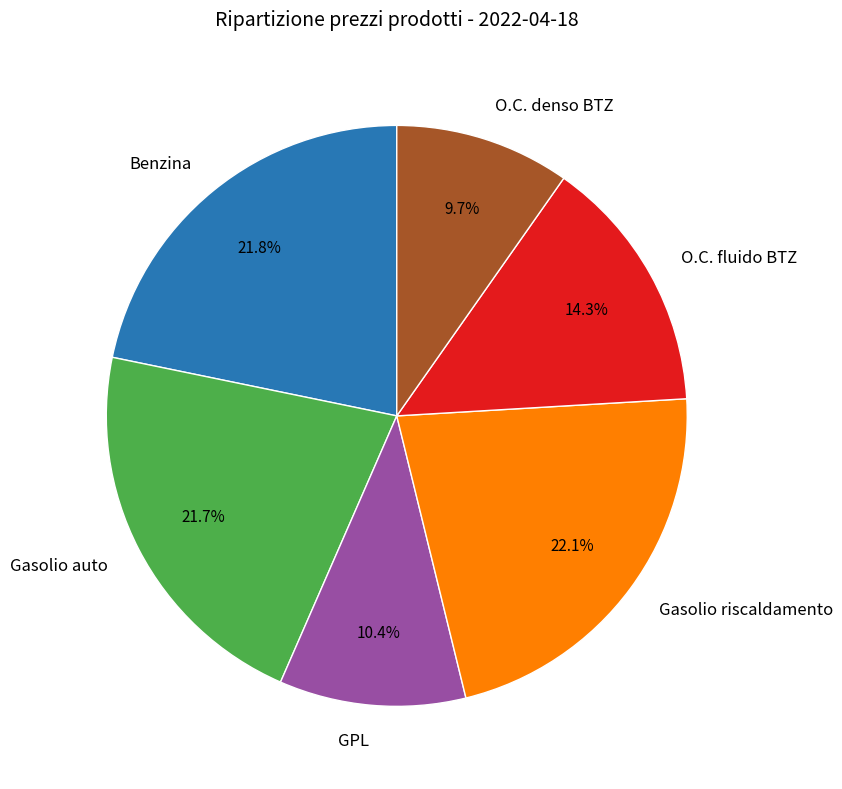

Is there any slice that represents more than half of the pie?

No